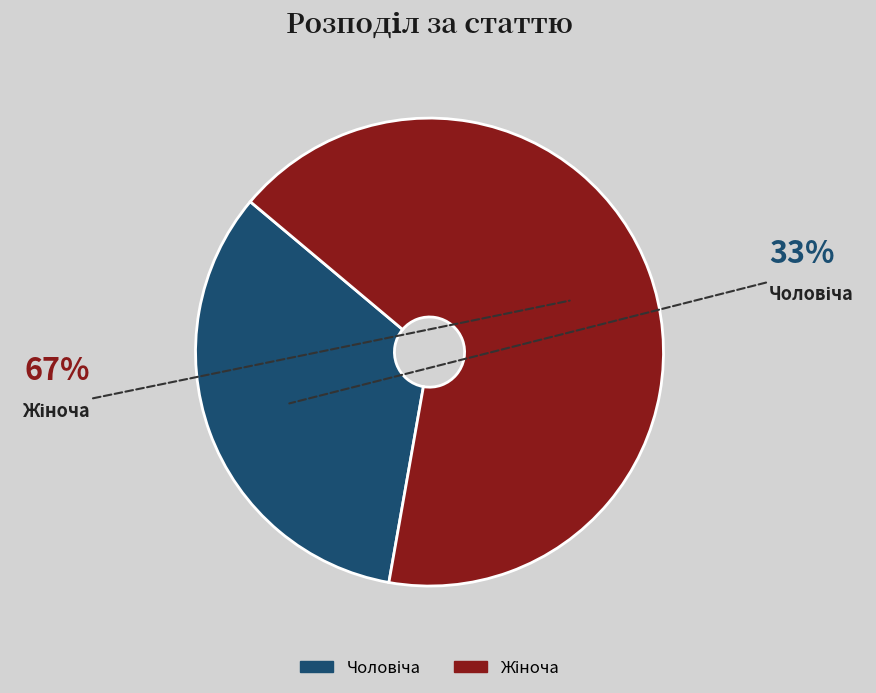

Is there a majority slice in this chart?

Yes